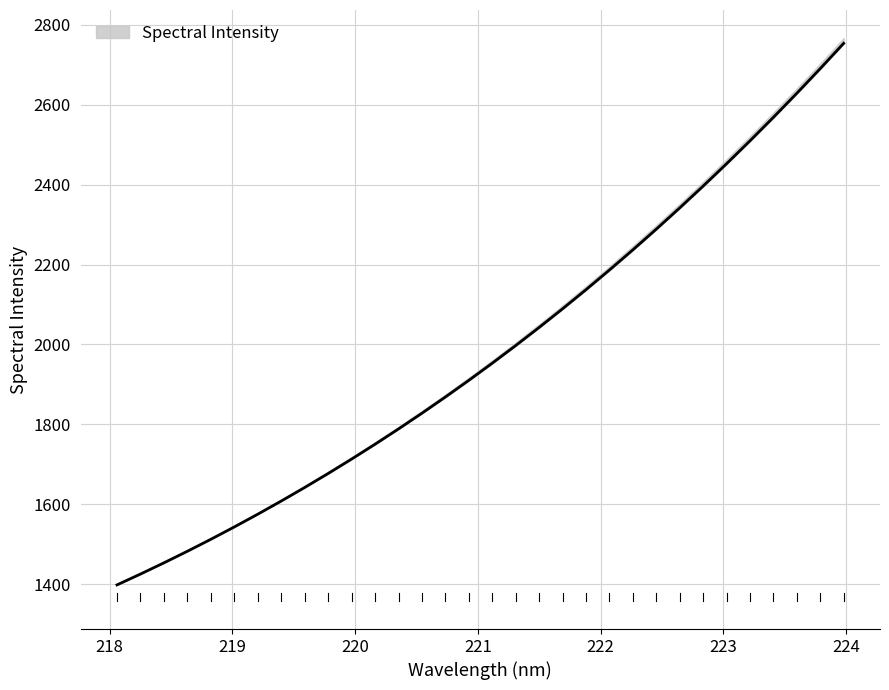

True or false: there are more than 1 points higher than both neighbors.

False